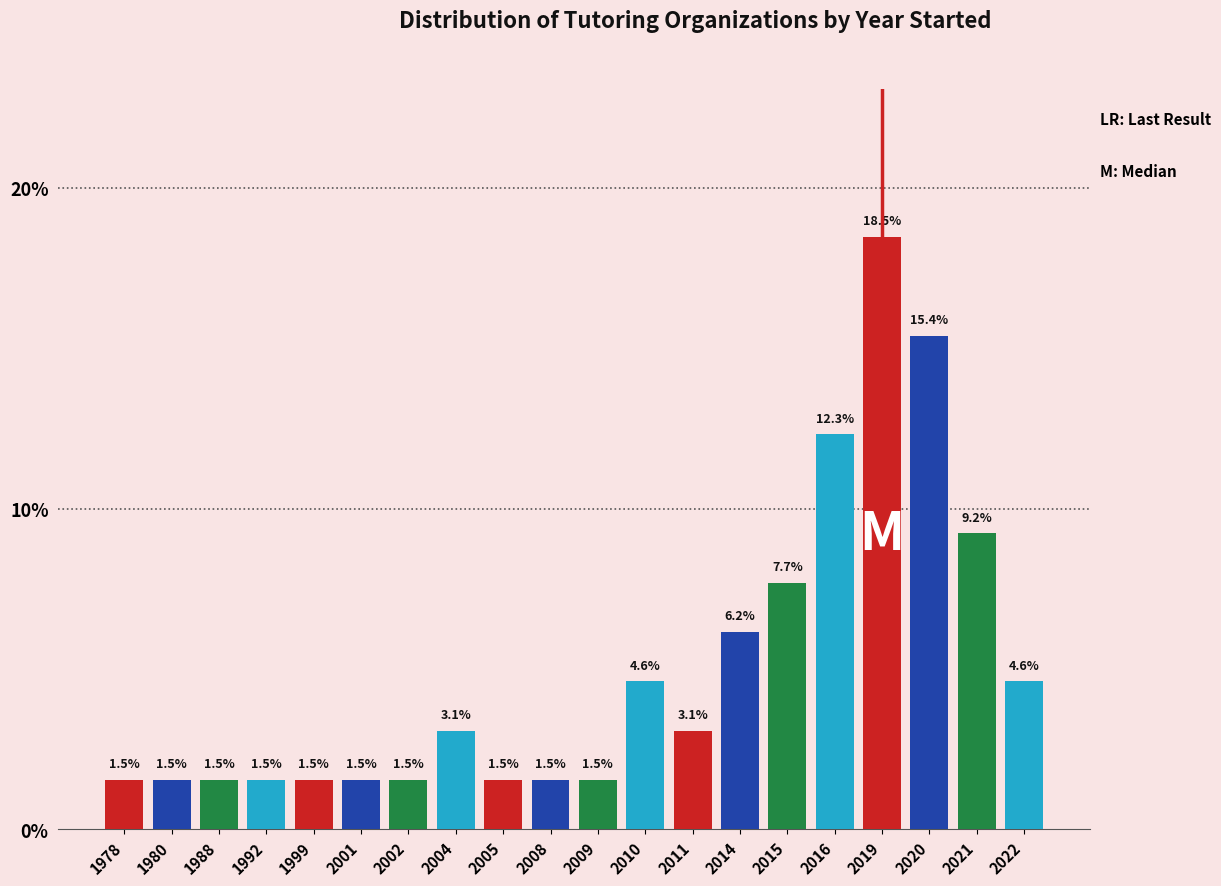

Reading left to right, what are all the values shown in this chart?

1.5	1.5	1.5	1.5	1.5	1.5	1.5	3.1	1.5	1.5	1.5	4.6	3.1	6.2	7.7	12.3	18.5	15.4	9.2	4.6